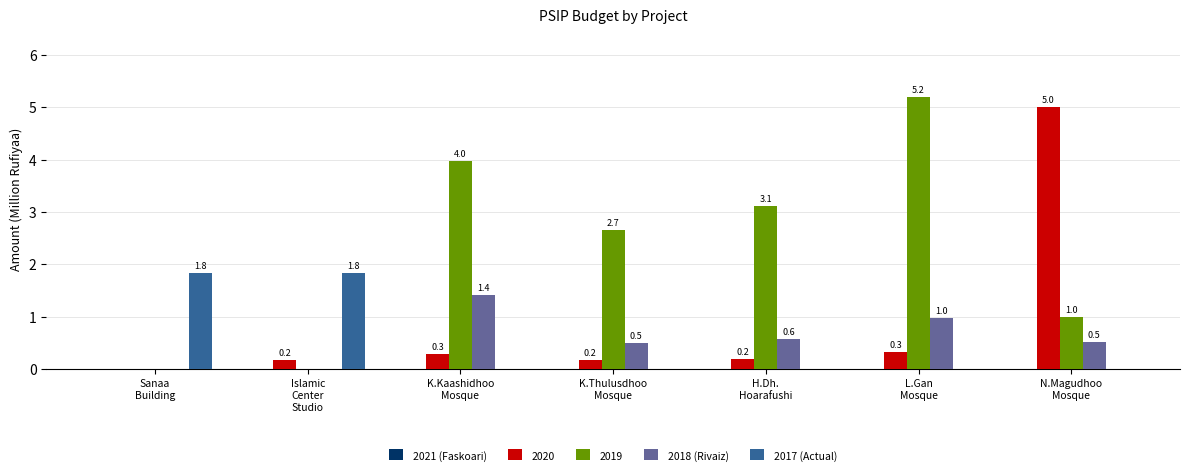

The value of 2018 (Rivaiz) at N.Magudhoo
Mosque is 0.8. True or false?

False